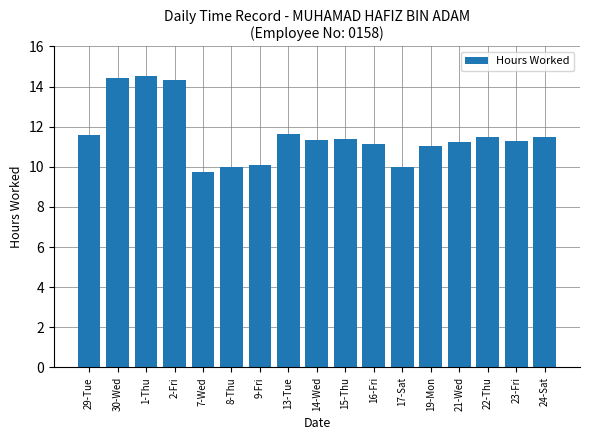

The chart shows a value of 5.5 at 7-Wed. True or false?

False